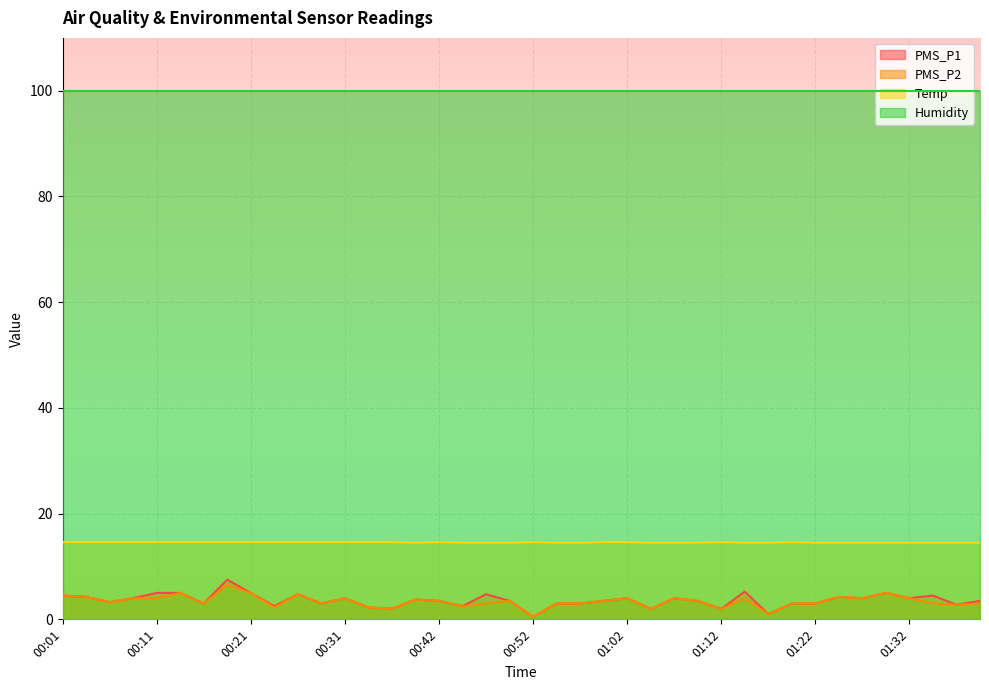

What is the label of the 40th point from the left?

01:40